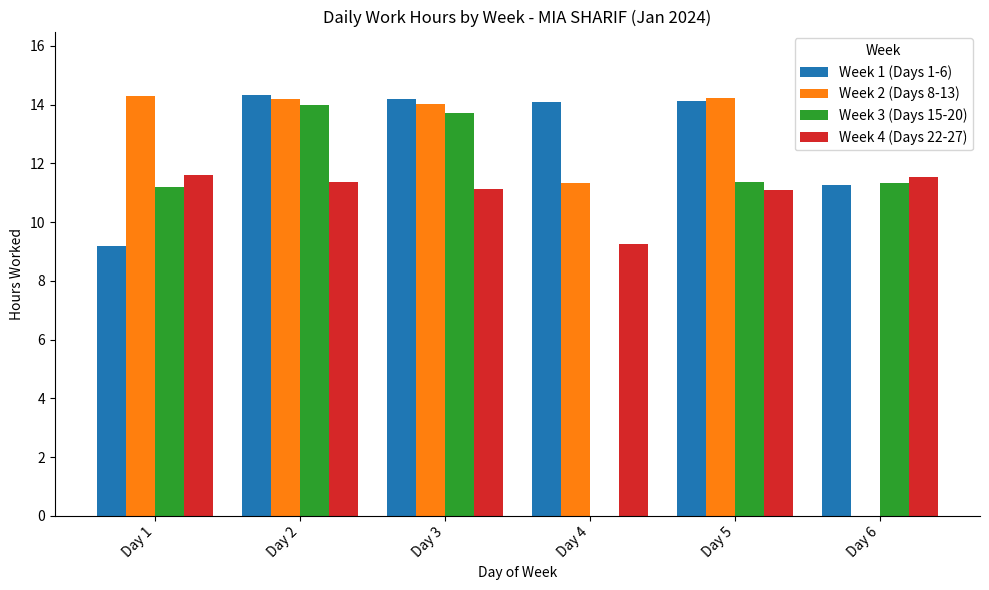

At which category is the sum across all series the highest?

Day 2